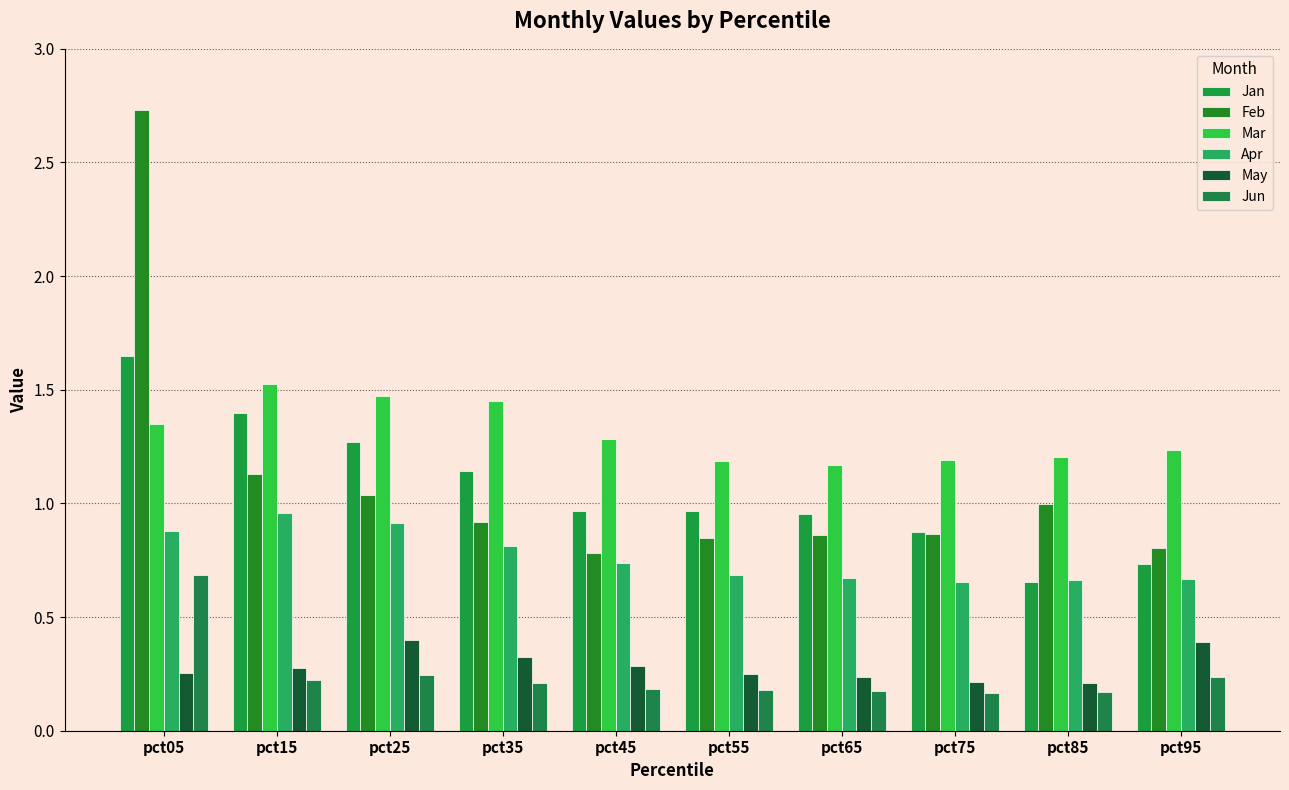

Which label corresponds to the largest value in the chart?

pct05